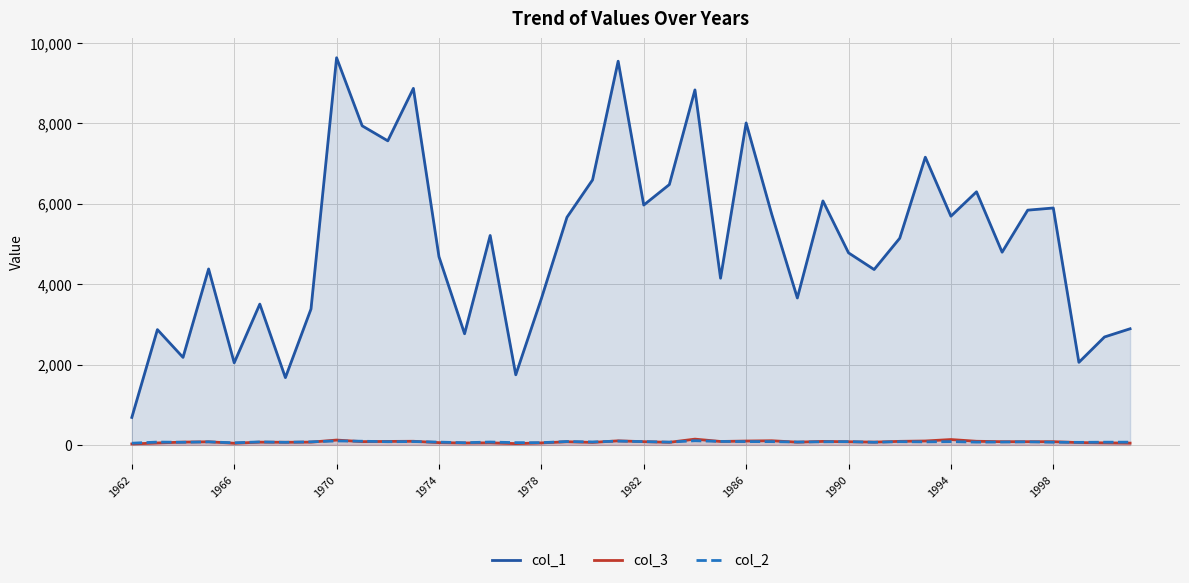

Which series has the largest range (max minus min)?

col_1